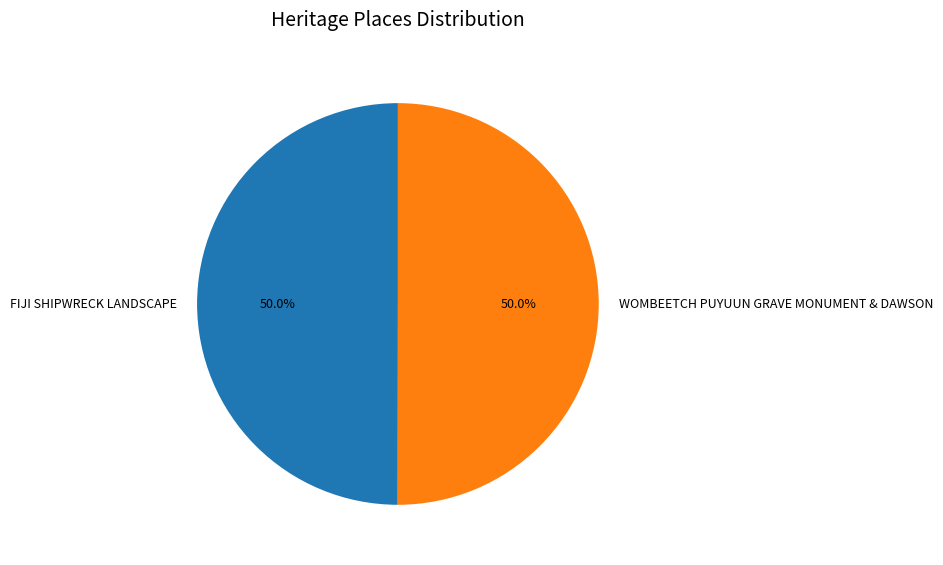

Count the number of slices in the pie.

2